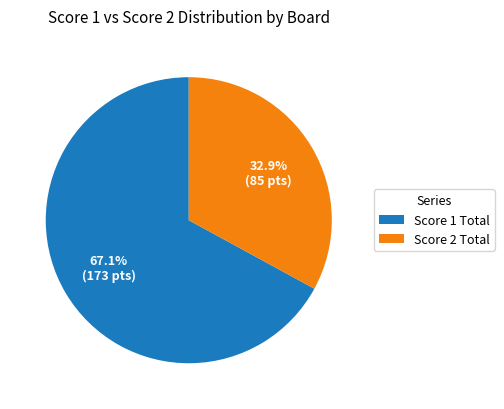

Rank the categories by value from highest to lowest.

Score 1 Total, Score 2 Total